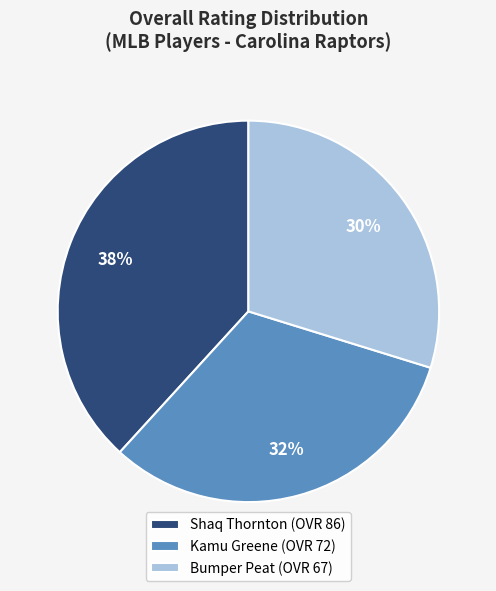

Is there a majority slice in this chart?

No